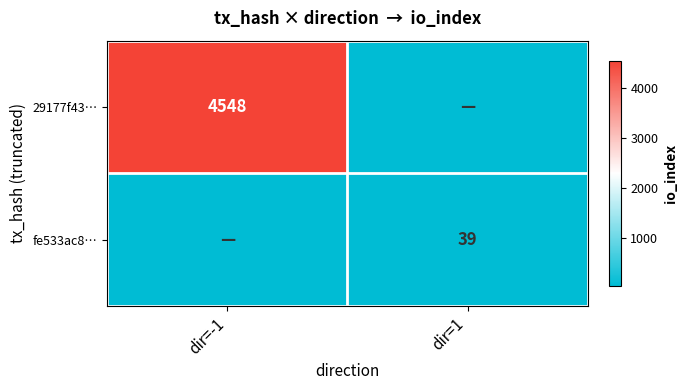

Is the value of 29177f43… at dir=-1 greater than the value of fe533ac8… at dir=1?

Yes